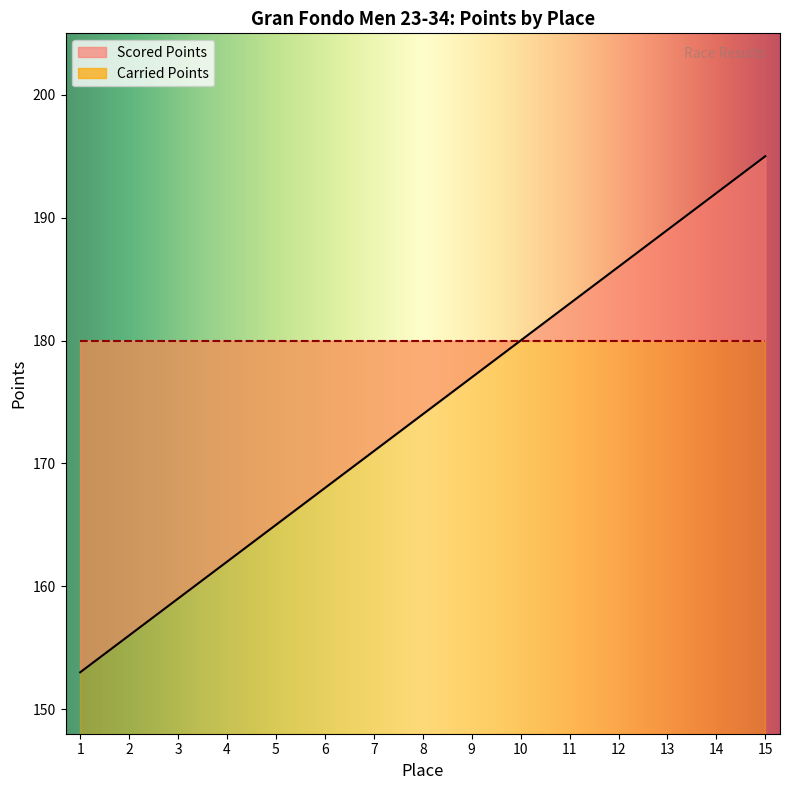

List the labels in order of value, smallest first.

1, 2, 3, 4, 5, 6, 7, 8, 9, 10, 11, 12, 13, 14, 15